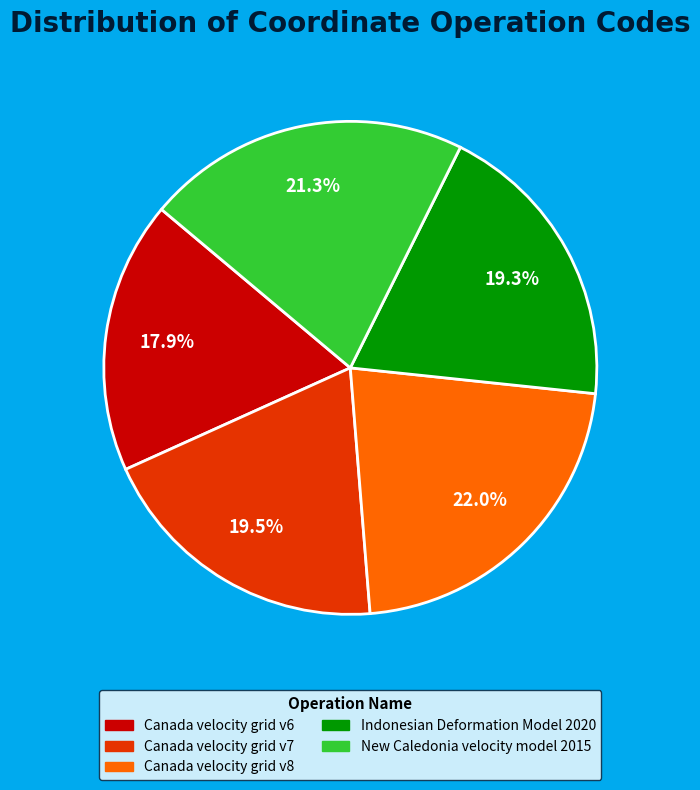

Between Canada velocity grid v8 and Indonesian Deformation Model 2020, which is larger?

Canada velocity grid v8